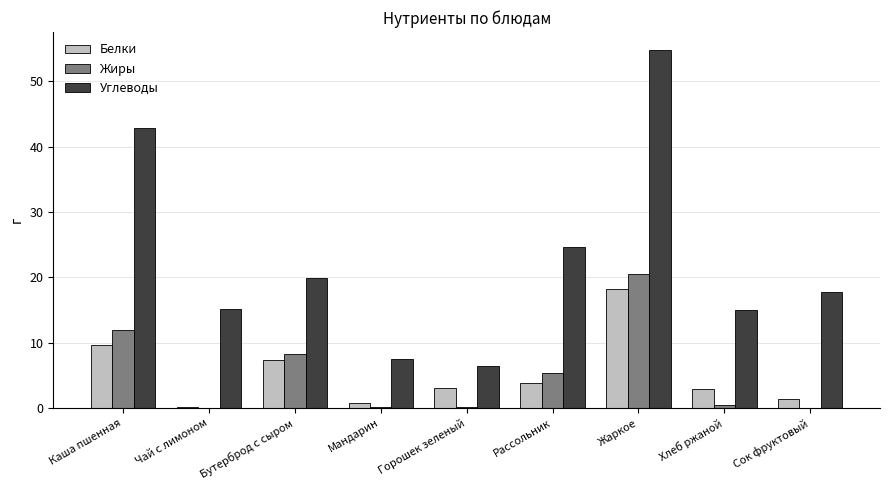

Is the value of Углеводы at Горошек зеленый greater than the value of Белки at Каша пшенная?

No